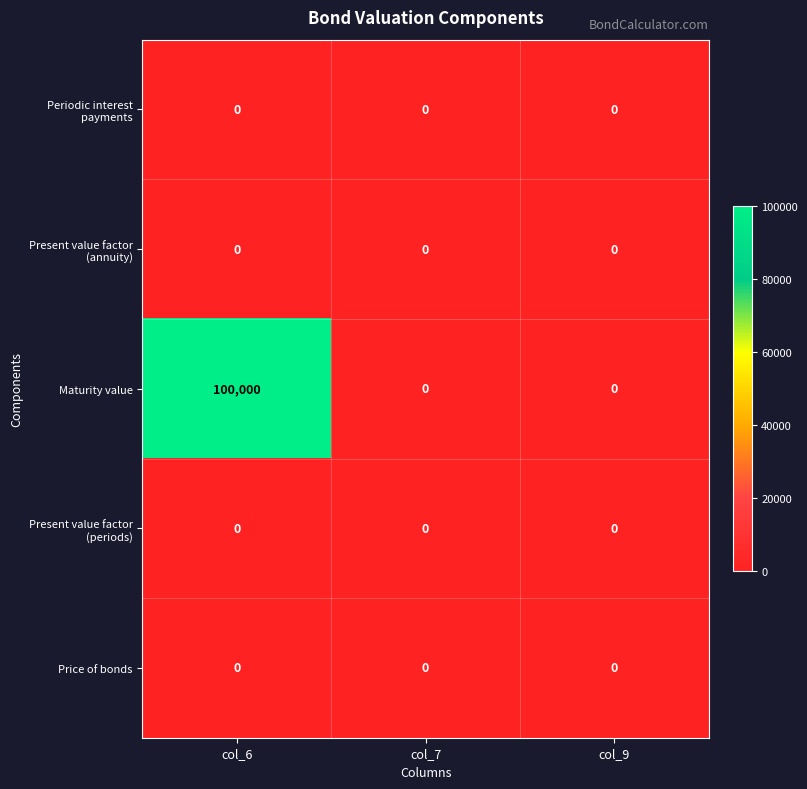

The Maturity value series shows 0 at col_9. True or false?

True